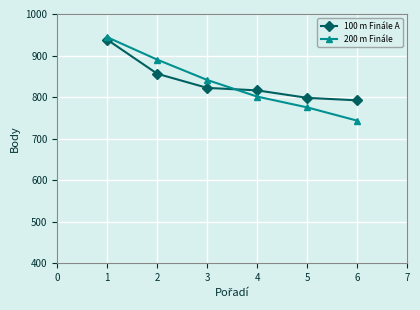

True or false: 100 m Finále A has a value of 472 at 3.

False